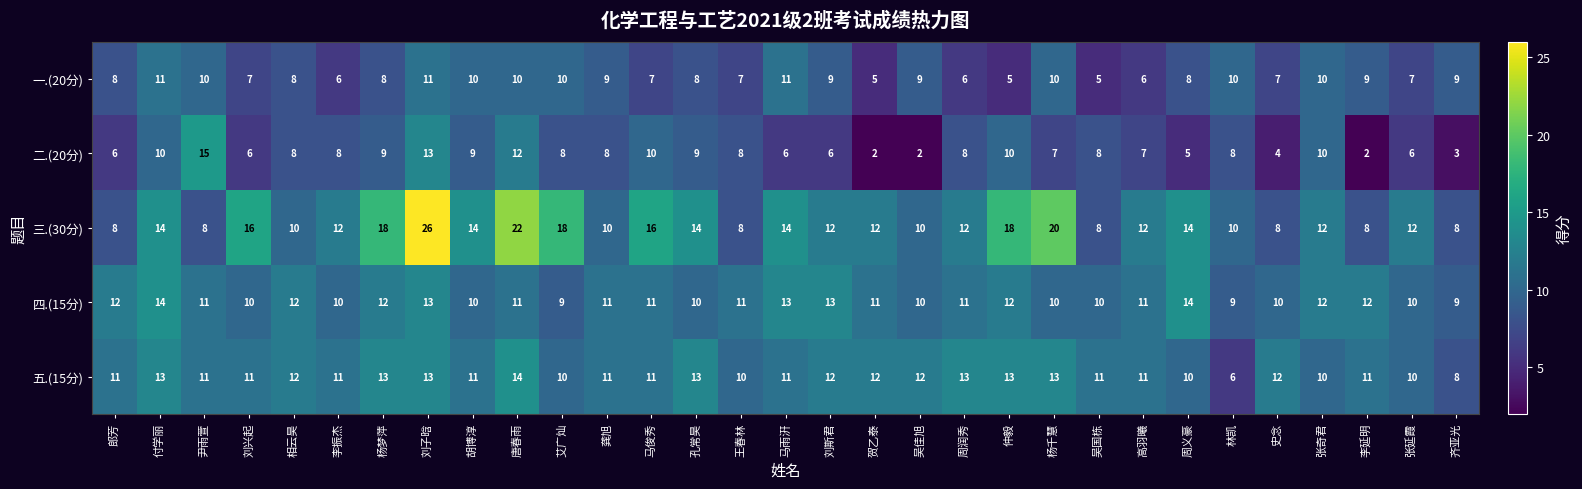

Is it true that 四.(15分) equals 10 at 刘兴起?

True